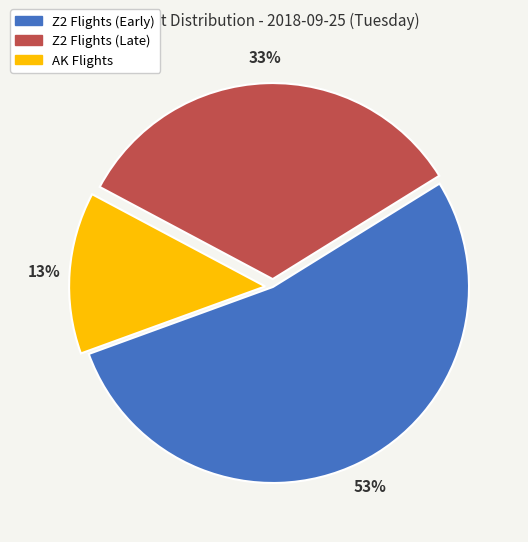

Does any single category account for the majority?

Yes